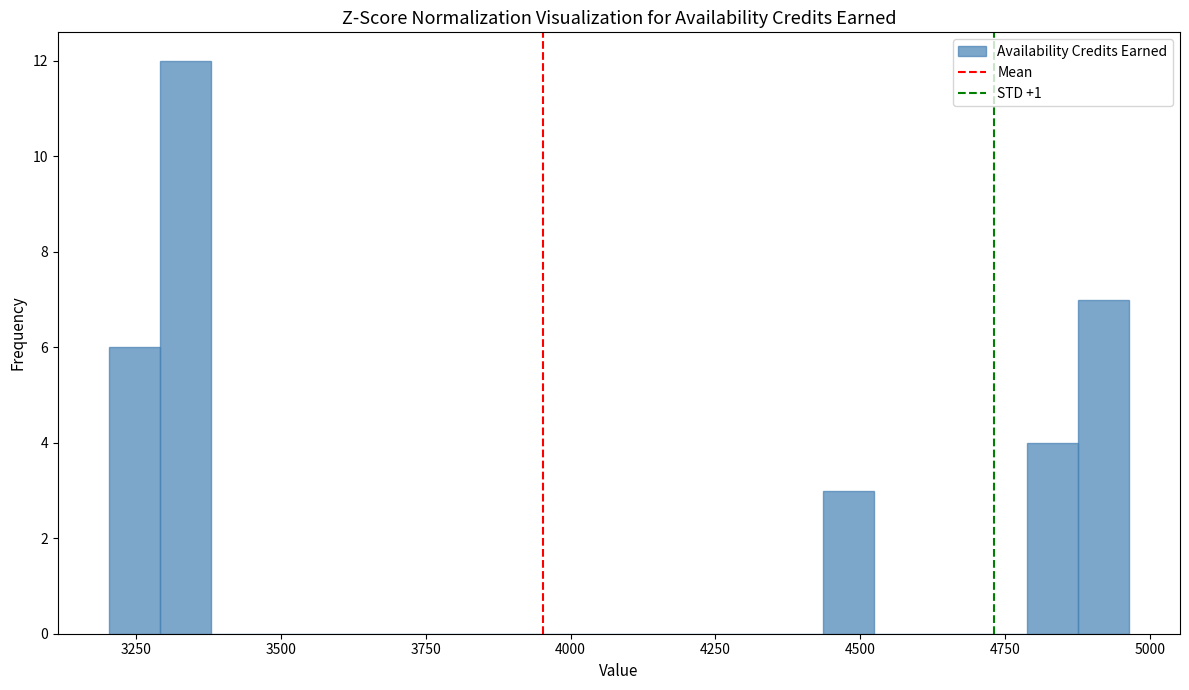

Read against the x-axis, roughly where is the centre of the tallest bar?

3350